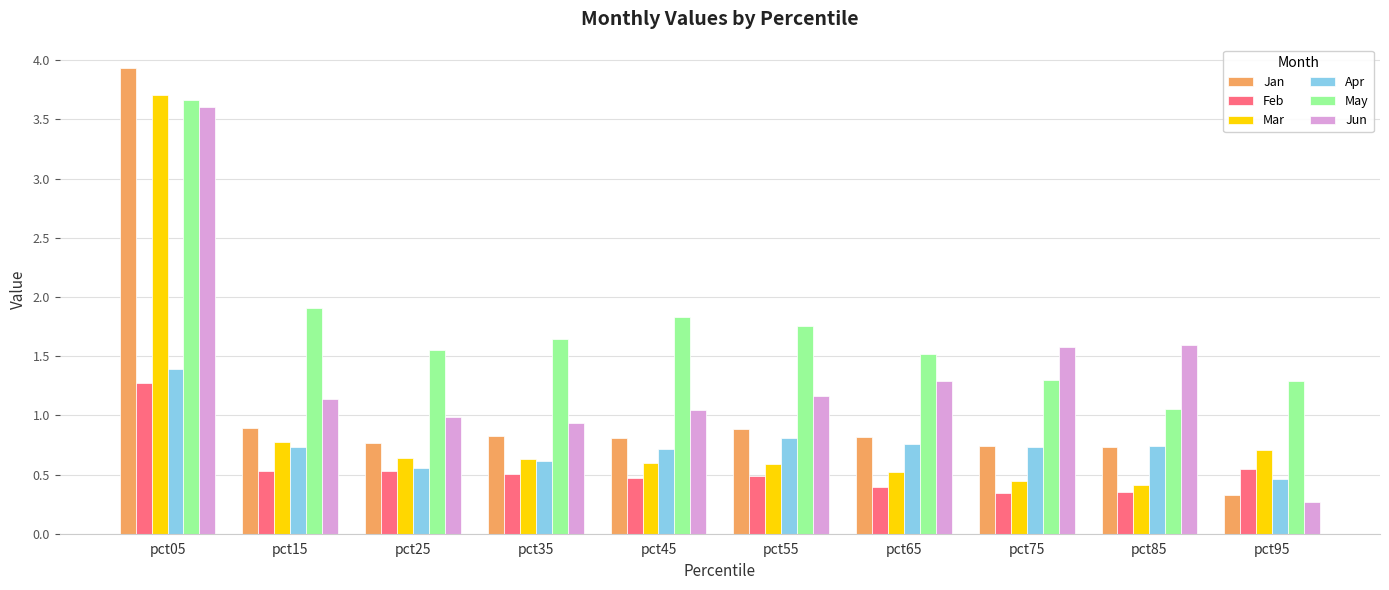

The Feb series shows 0.5 at pct25. True or false?

True